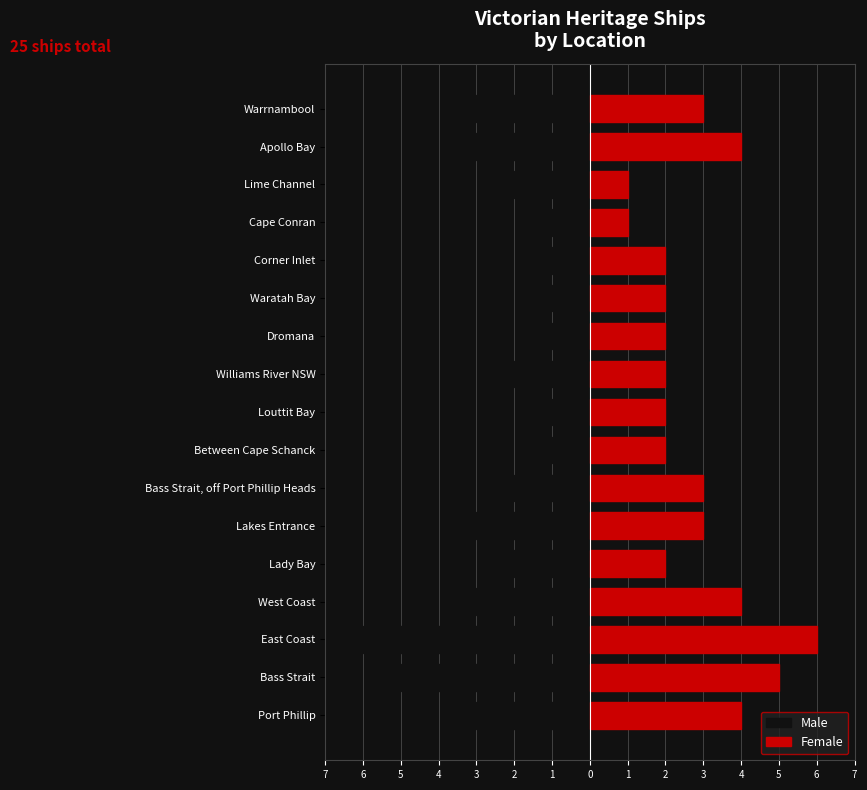

Count the number of categories in the chart.

17